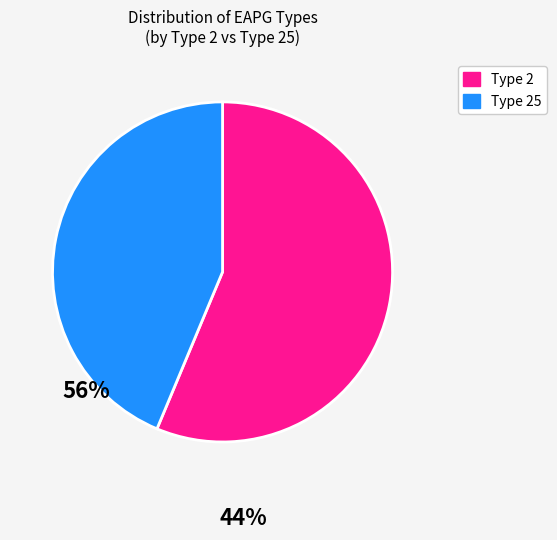

Is there any slice that represents more than half of the pie?

Yes